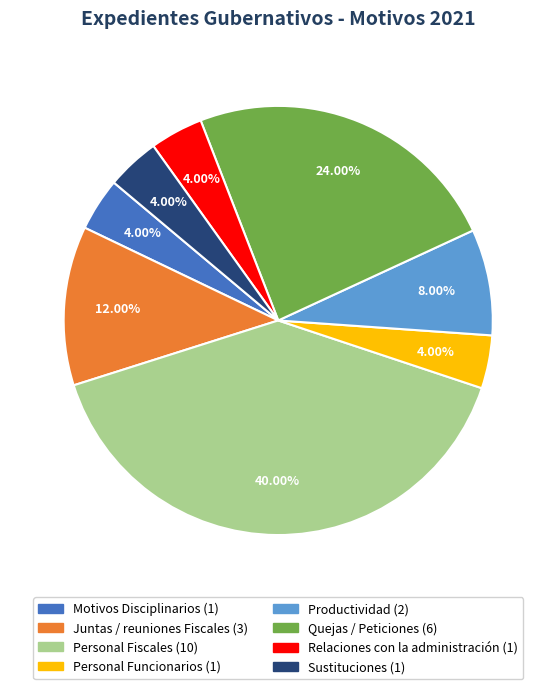

What percentage is the Personal Fiscales slice, to the nearest percent?

40%